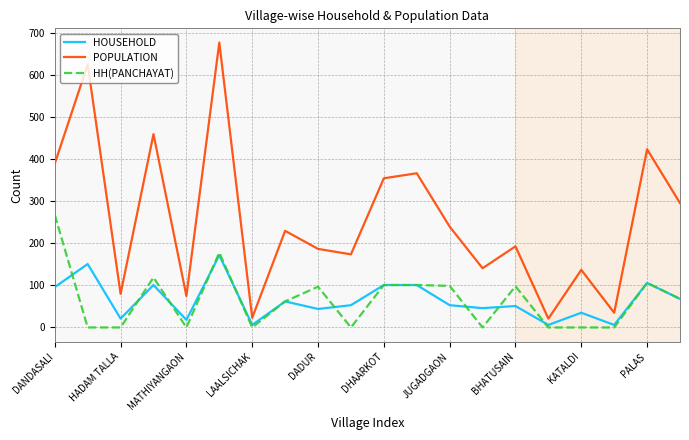

Which series has the largest total across all categories?

POPULATION